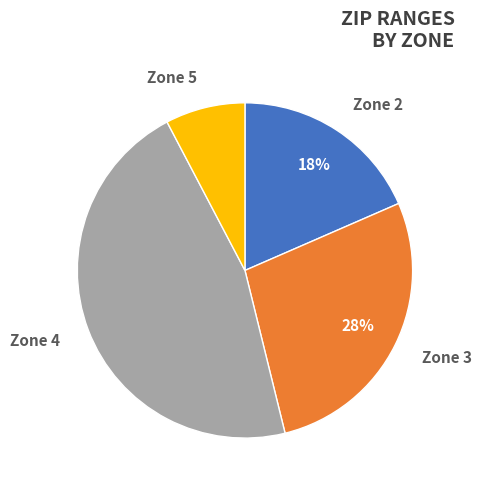

Count the number of slices in the pie.

4